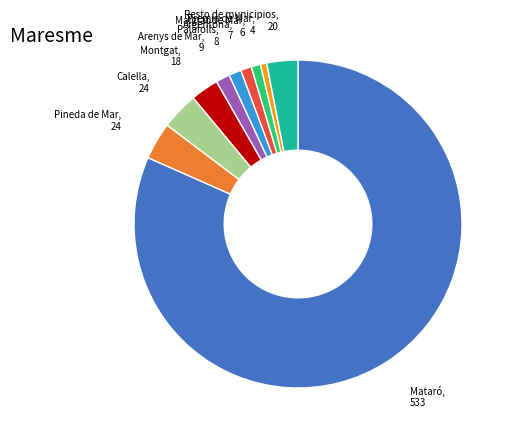

Does any single category account for the majority?

Yes